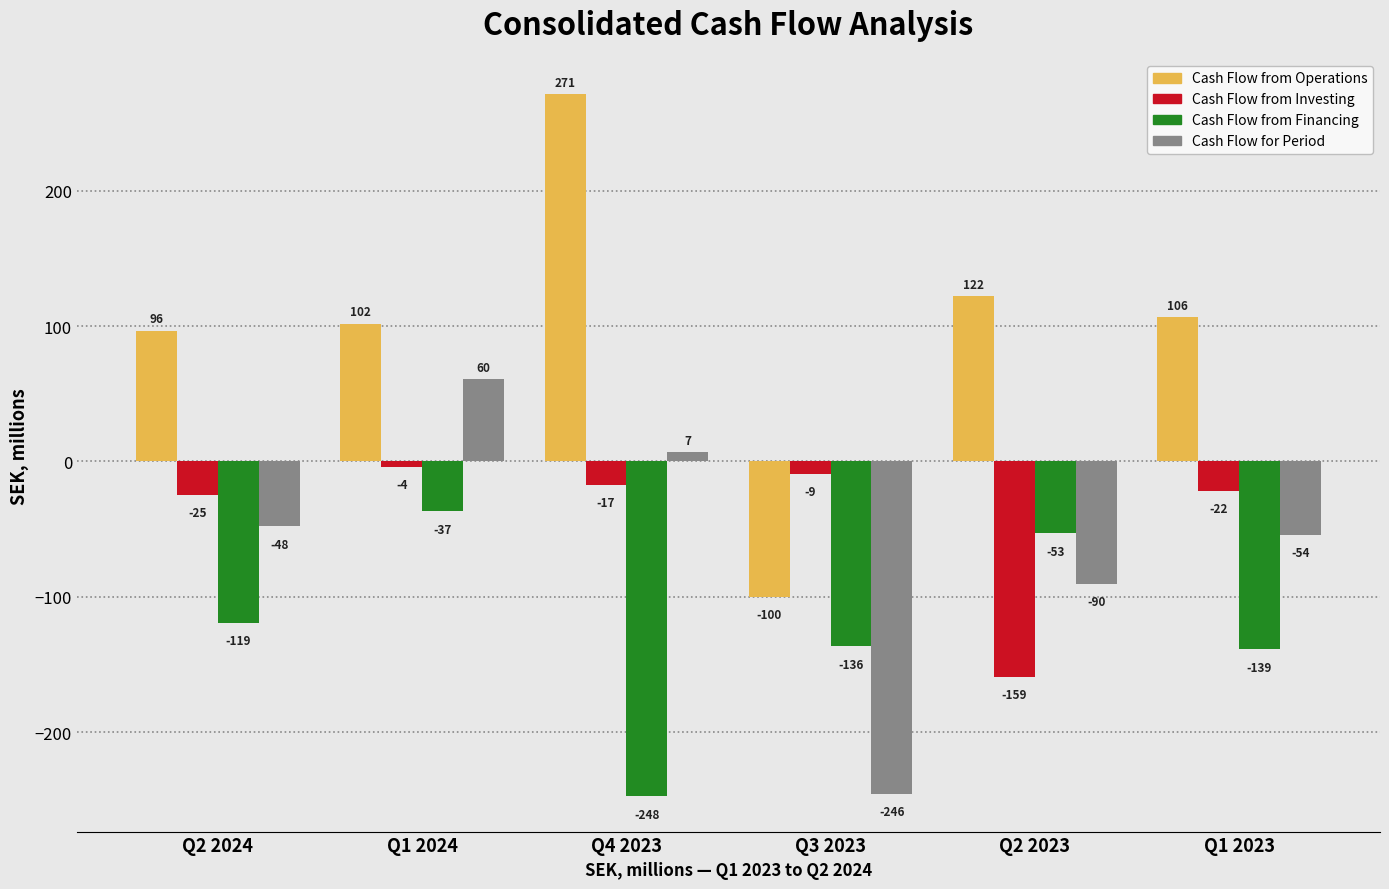

Is the value of Cash Flow from Financing at Q1 2024 greater than the value of Cash Flow from Investing at Q1 2023?

No